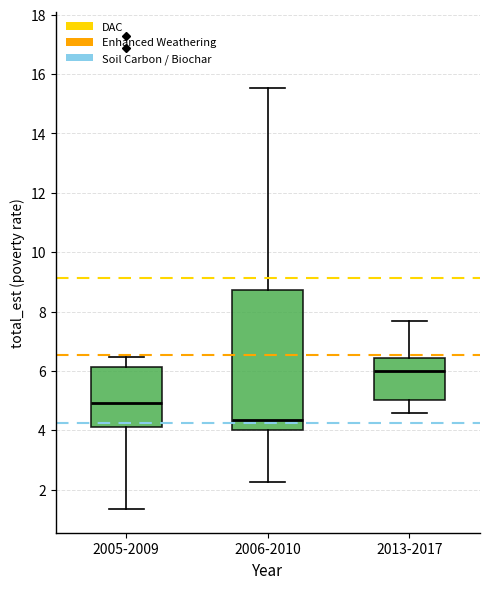

Reading left to right, read every box against the y-axis: the position of its median line, the range the box covers, and the ends of its whiskers. The values are not printed on the chart, so give them approximately, as read against the axis.

2005-2009: median 5.0, box 4.2 to 6.2, whiskers 1.4 to 6.4
2006-2010: median 4.4, box 4.0 to 8.8, whiskers 2.2 to 15.6
2013-2017: median 6.0, box 5.0 to 6.4, whiskers 4.6 to 7.6